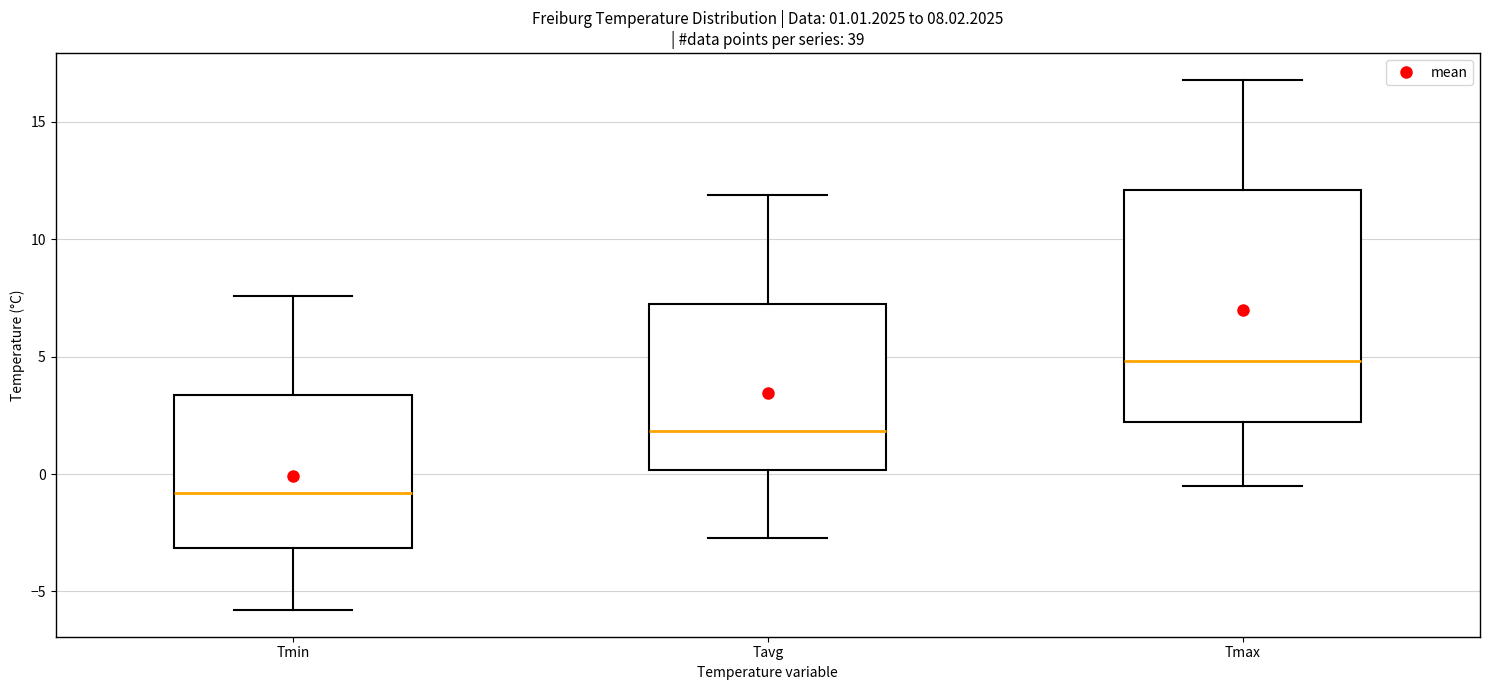

Which box's median line is the lowest?

Tmin